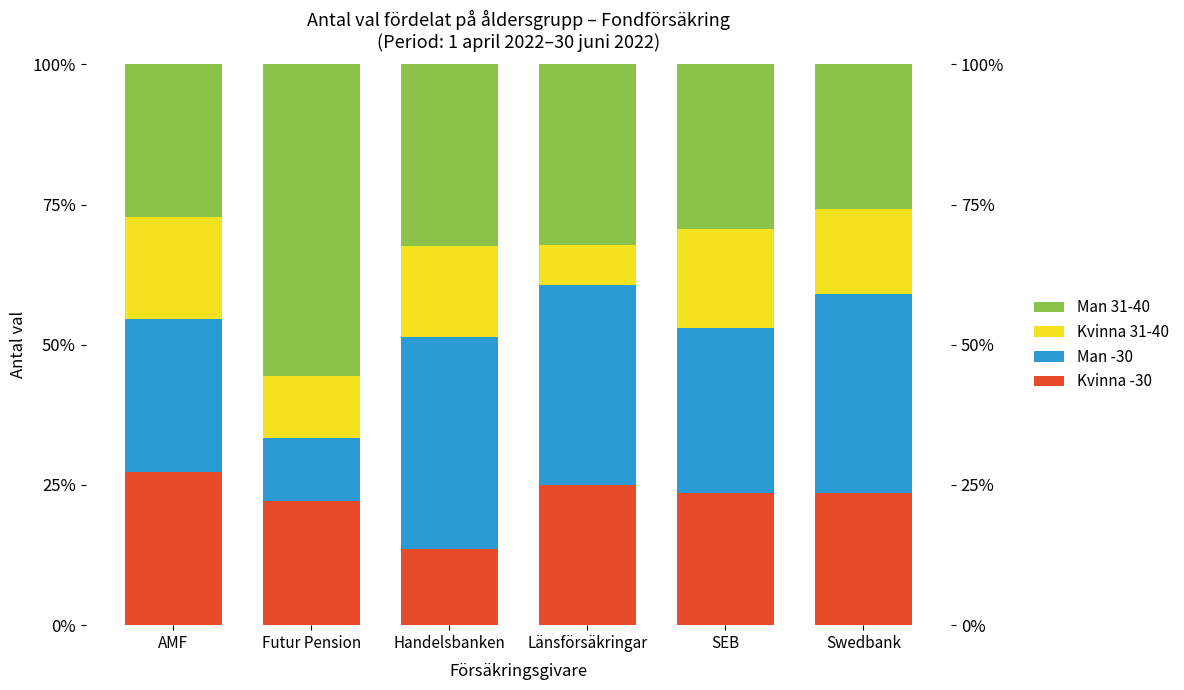

What is the value of the Kvinna 31-40 bar at the 5th from the left?

17.6